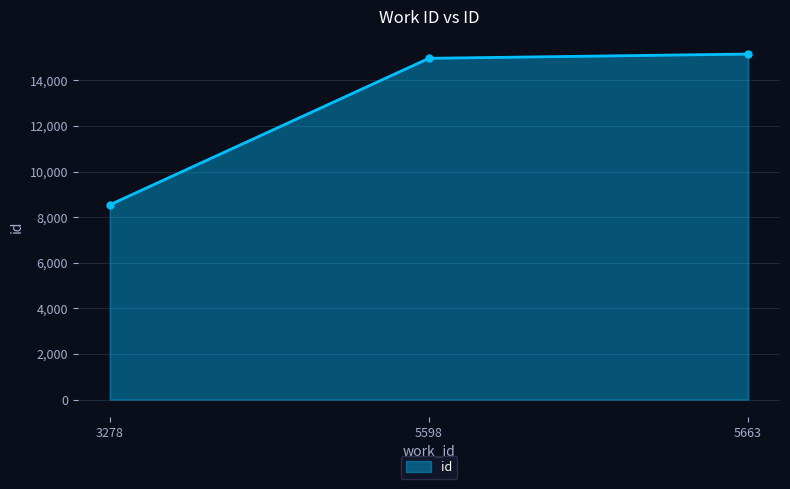

Does the chart have visible grid lines?

Yes